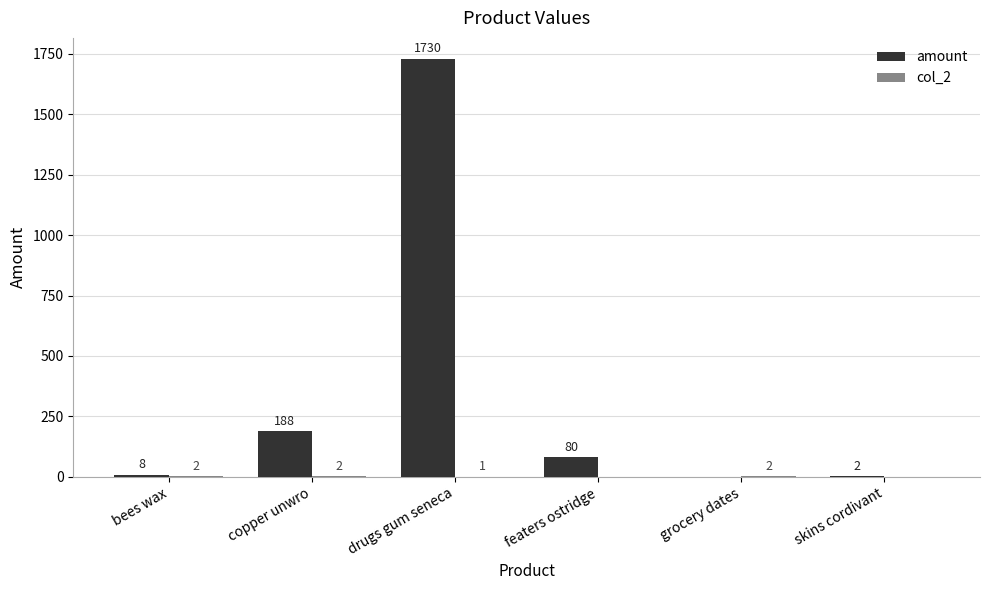

Between bees wax and grocery dates, which series saw the biggest shift?

amount